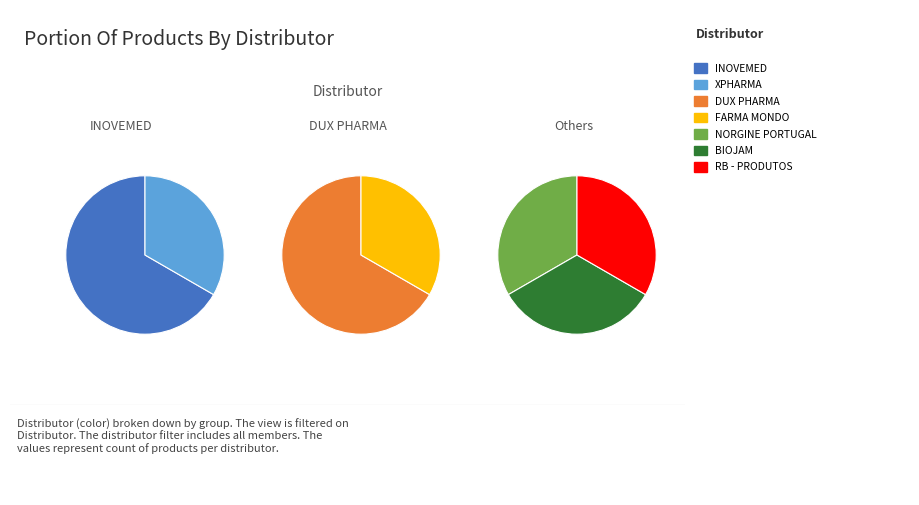

What percentage is NOT represented by NORGINE PORTUGAL FARMACÊUTICA, UNIPESSOAL?

98.6%